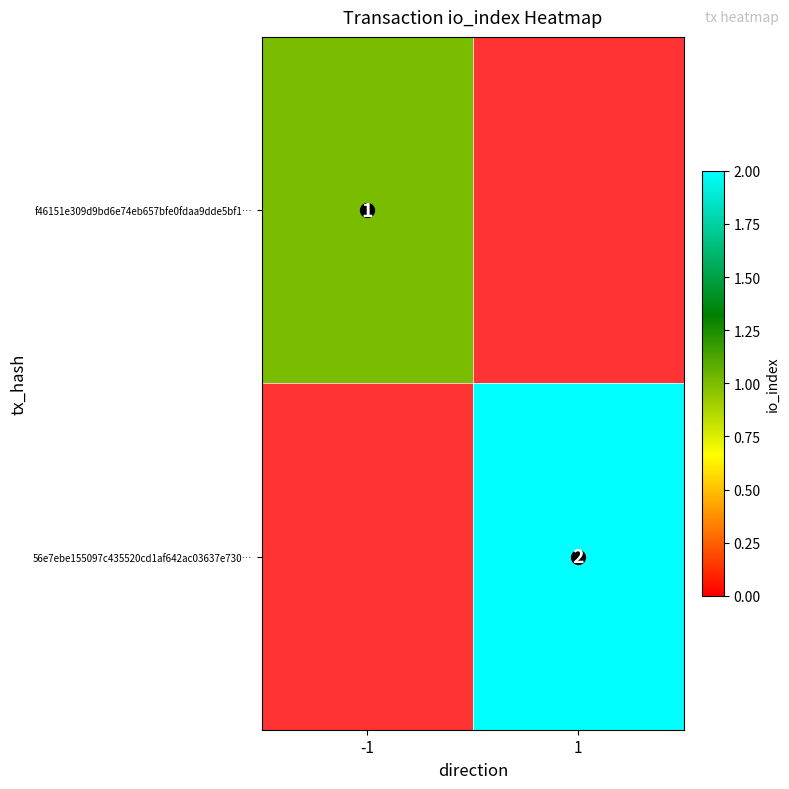

Is the value of f46151e309d9bd6e74eb657bfe0fdaa9dde5bf1… at -1 greater than the value of 56e7ebe155097c435520cd1af642ac03637e730… at 1?

No